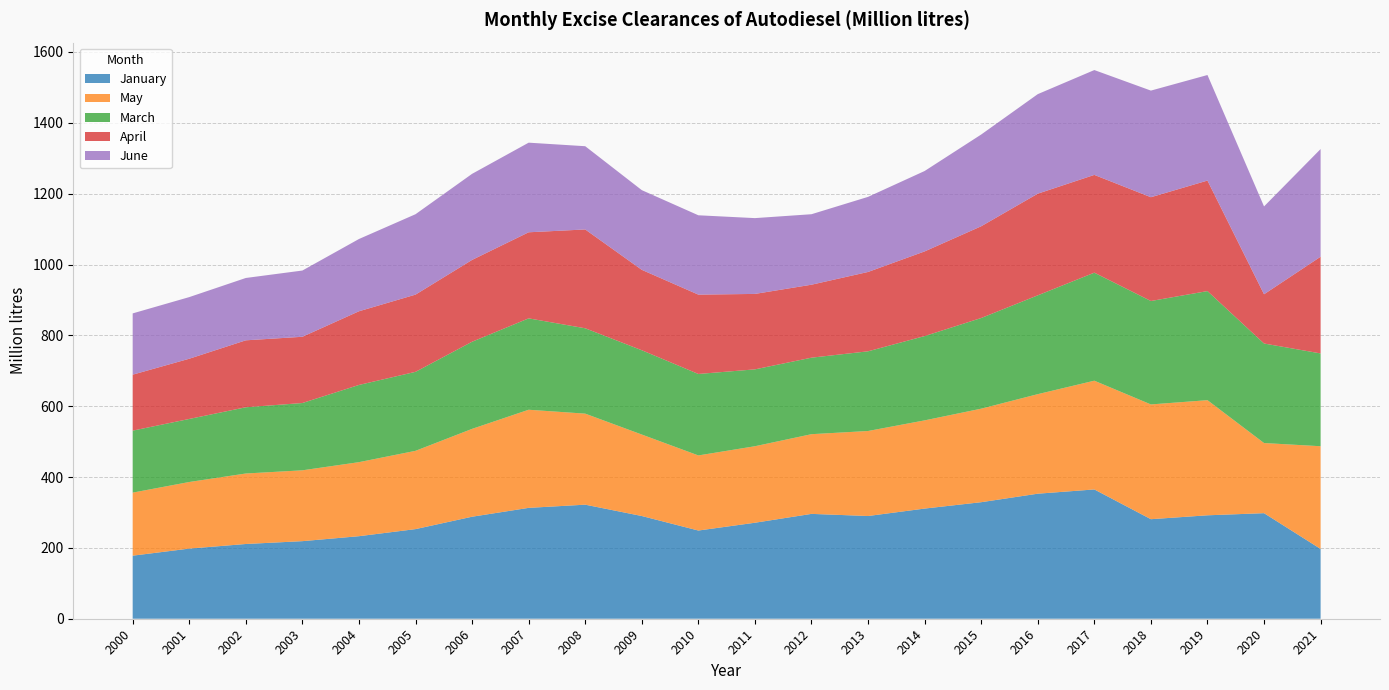

Reading left to right, list all the values displayed in this chart.

January: 2000=178	2001=198	2002=211	2003=219	2004=233	2005=253	2006=288	2007=313	2008=322	2009=290	2010=249	2011=271	2012=296	2013=290	2014=311	2015=329	2016=353	2017=365	2018=281	2019=292	2020=298	2021=197
May: 2000=178	2001=188	2002=199	2003=200	2004=209	2005=221	2006=248	2007=277	2008=257	2009=230	2010=212	2011=216	2012=225	2013=240	2014=249	2015=264	2016=281	2017=307	2018=324	2019=325	2020=198	2021=290
March: 2000=175	2001=178	2002=187	2003=190	2004=218	2005=223	2006=246	2007=258	2008=241	2009=238	2010=230	2011=217	2012=216	2013=225	2014=238	2015=256	2016=279	2017=305	2018=292	2019=308	2020=281	2021=262
April: 2000=158	2001=170	2002=189	2003=187	2004=208	2005=218	2006=231	2007=243	2008=279	2009=227	2010=224	2011=213	2012=206	2013=224	2014=239	2015=259	2016=287	2017=276	2018=293	2019=312	2020=139	2021=273
June: 2000=173	2001=174	2002=176	2003=187	2004=204	2005=227	2006=243	2007=253	2008=235	2009=225	2010=224	2011=214	2012=199	2013=212	2014=227	2015=259	2016=281	2017=296	2018=301	2019=298	2020=248	2021=304